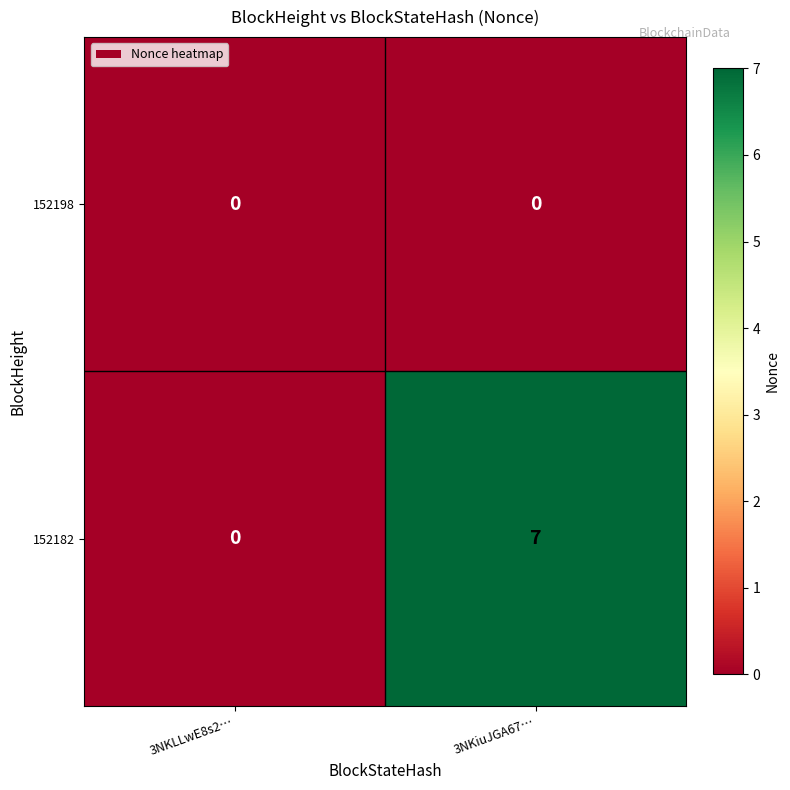

True or false: 152182 has a value of 7 at 3NKiuJGA67….

True